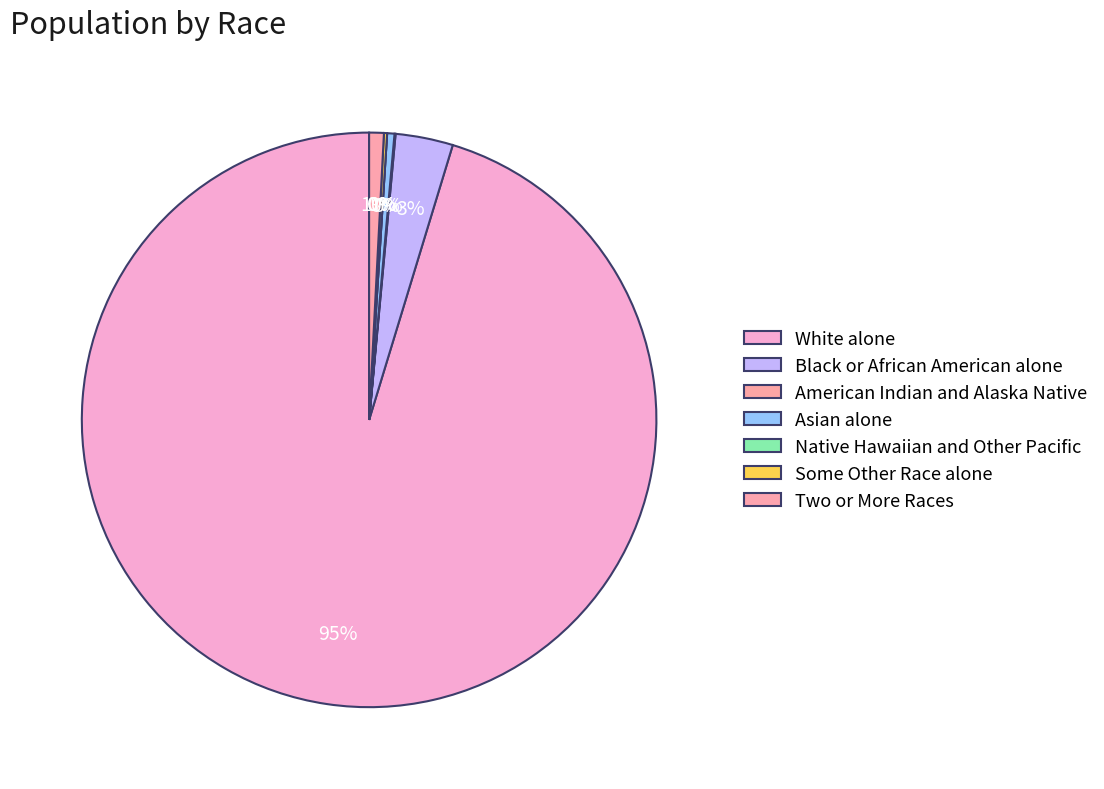

Count the number of slices in the pie.

7